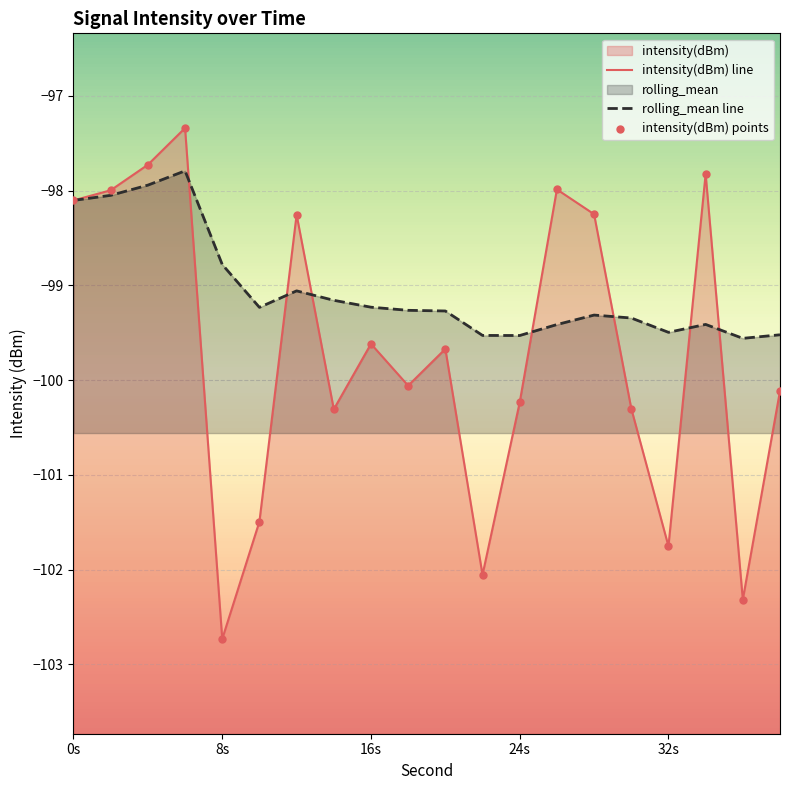

What is the total value across all series at 38?

-199.6